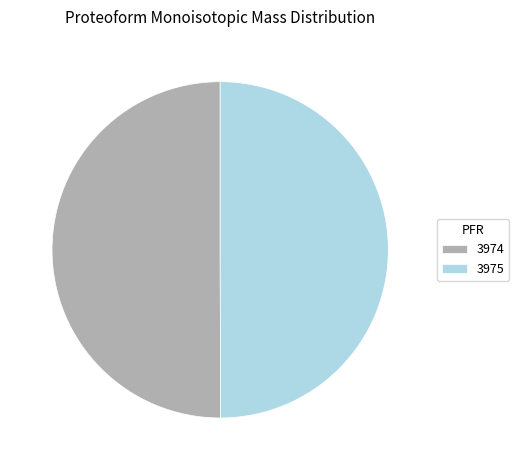

True or false: 3974 accounts for 39% of the total.

False